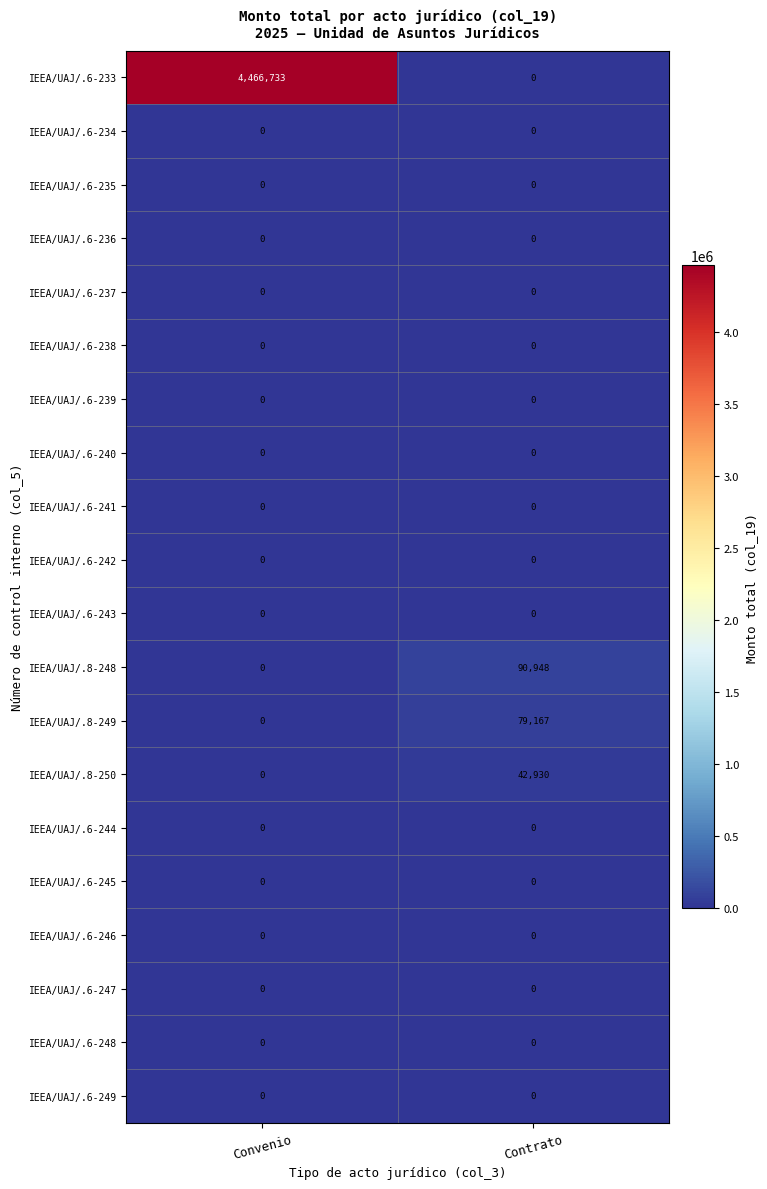

Is the value of IEEA/UAJ/.6-248 at Convenio greater than the value of IEEA/UAJ/.8-249 at Contrato?

No